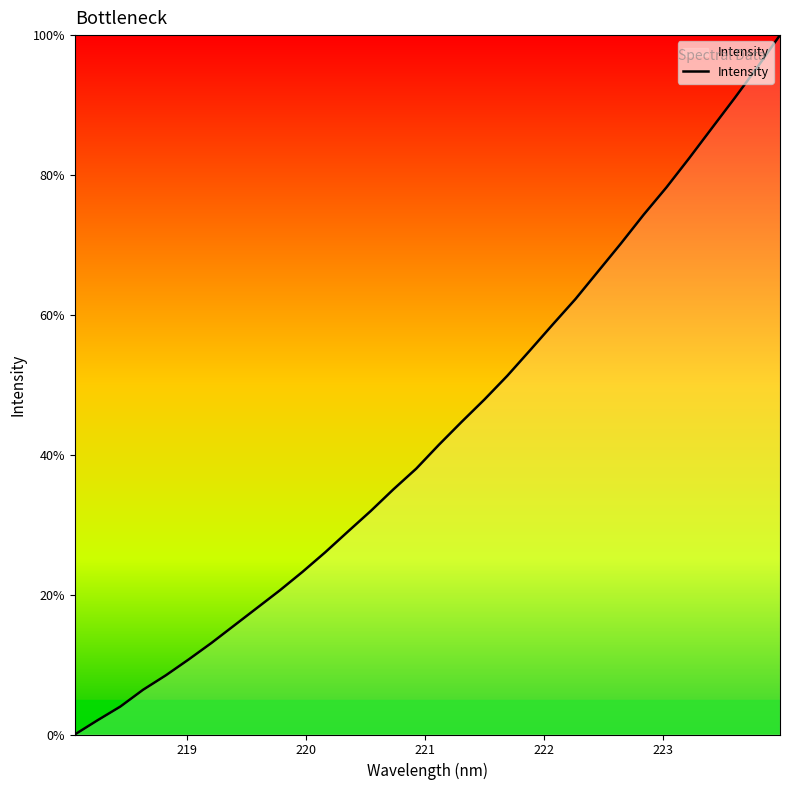

Does the chart display data point markers on the line(s)?

No